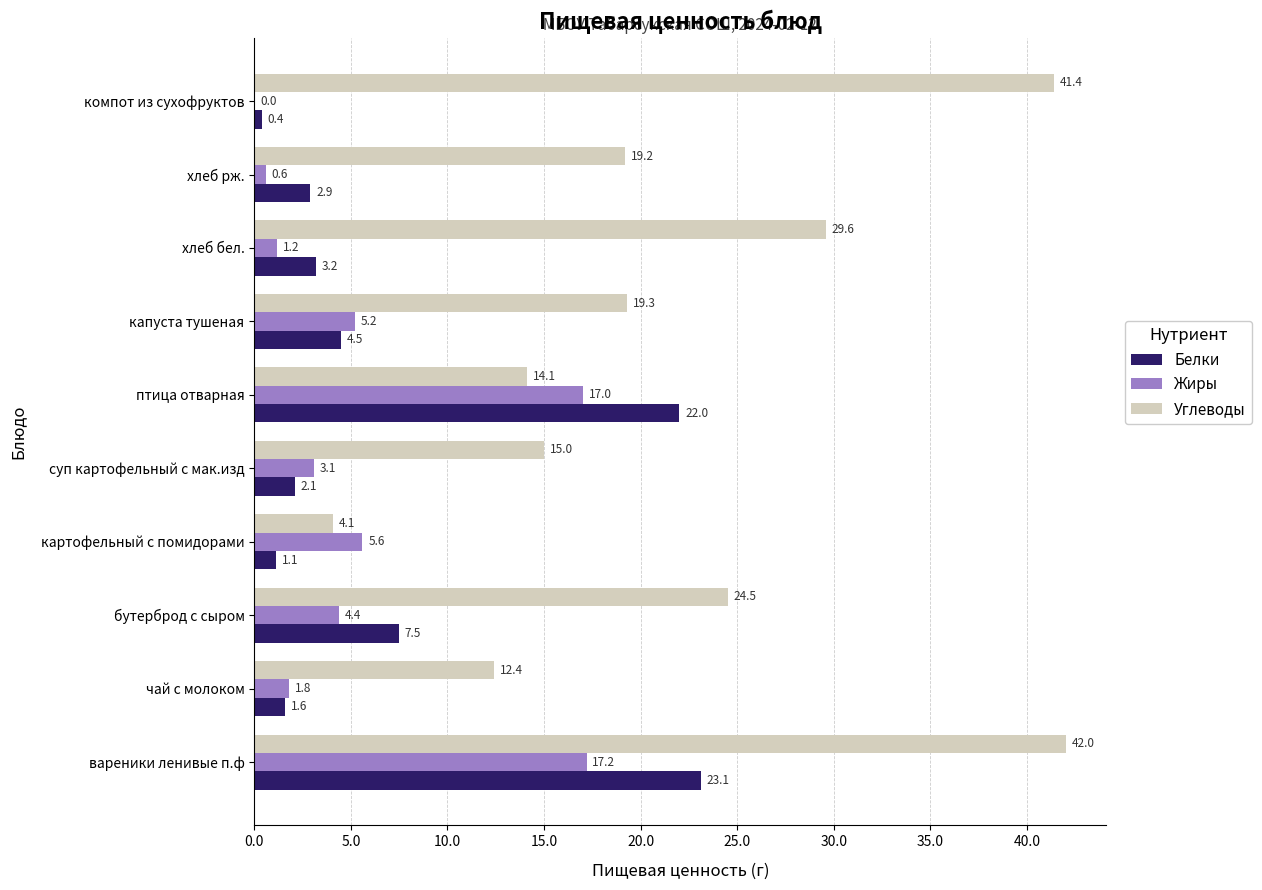

At which category does the chart reach its peak across all series?

вареники ленивые п.ф